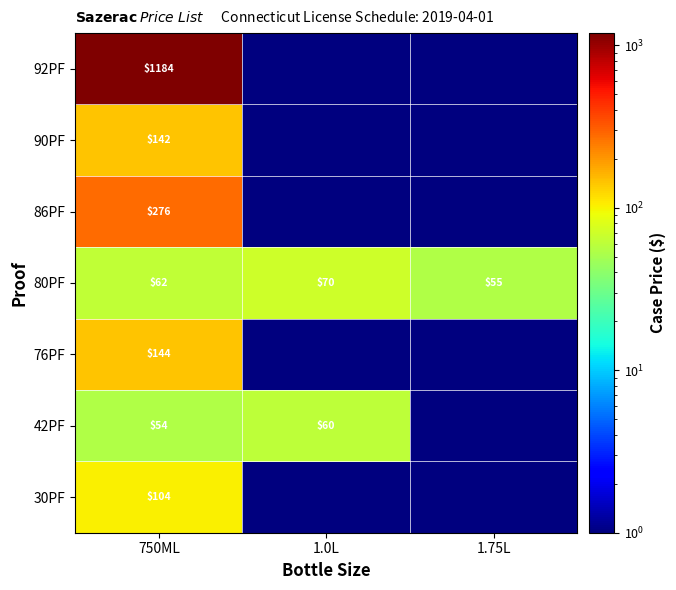

At 750ML, list the series in order from smallest to largest.

42PF, 80PF, 30PF, 90PF, 76PF, 86PF, 92PF